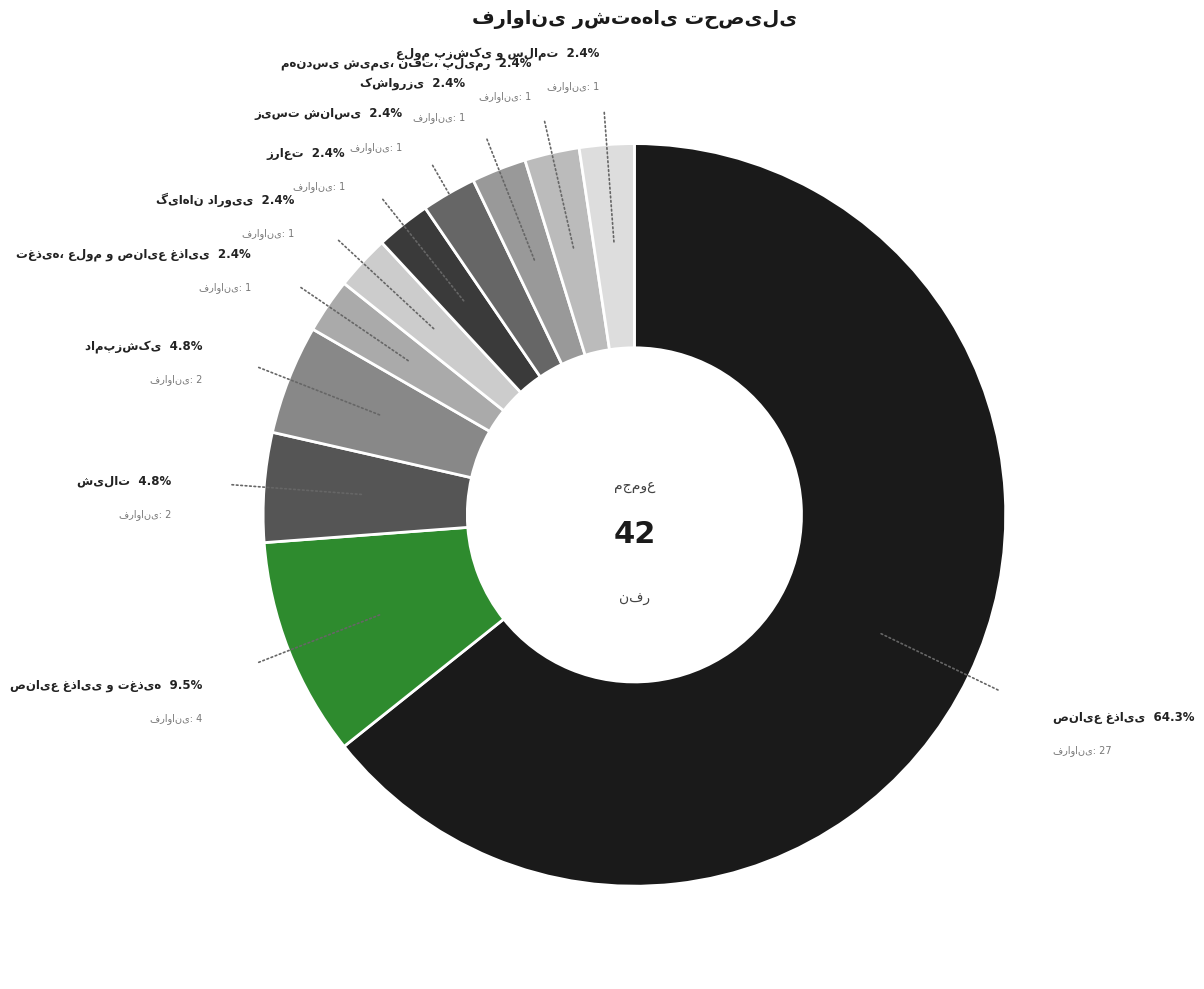

Is there a majority slice in this chart?

Yes